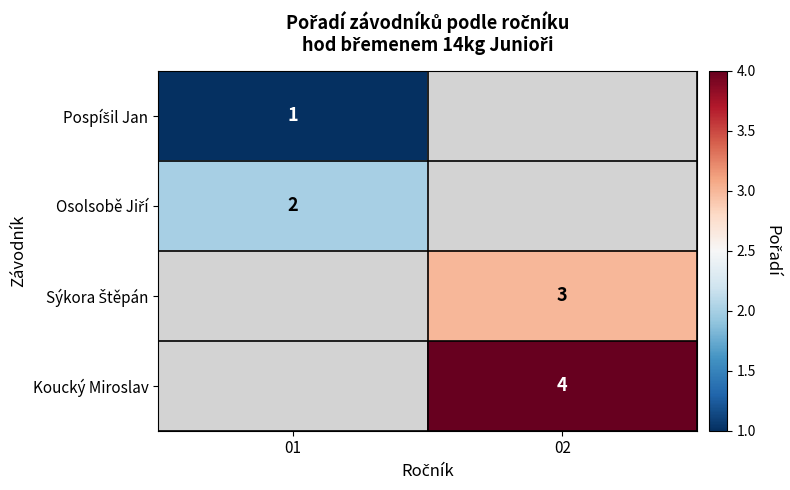

The Koucký Miroslav series shows 7 at 02. True or false?

False